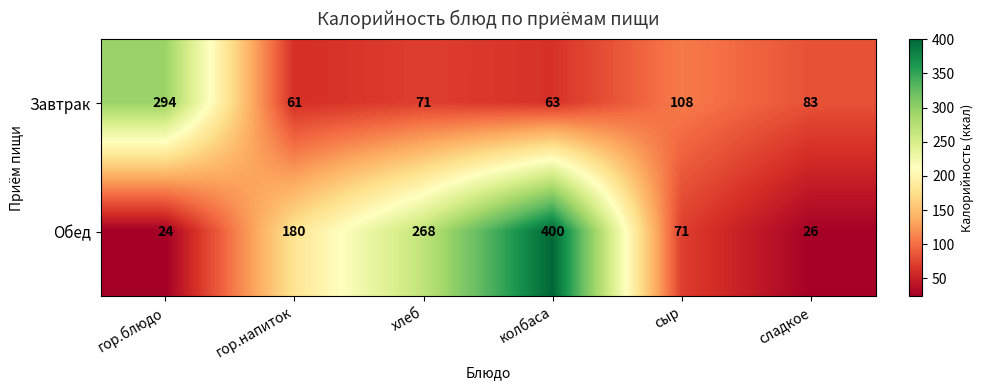

At which category does the chart reach its minimum across all series?

гор.блюдо